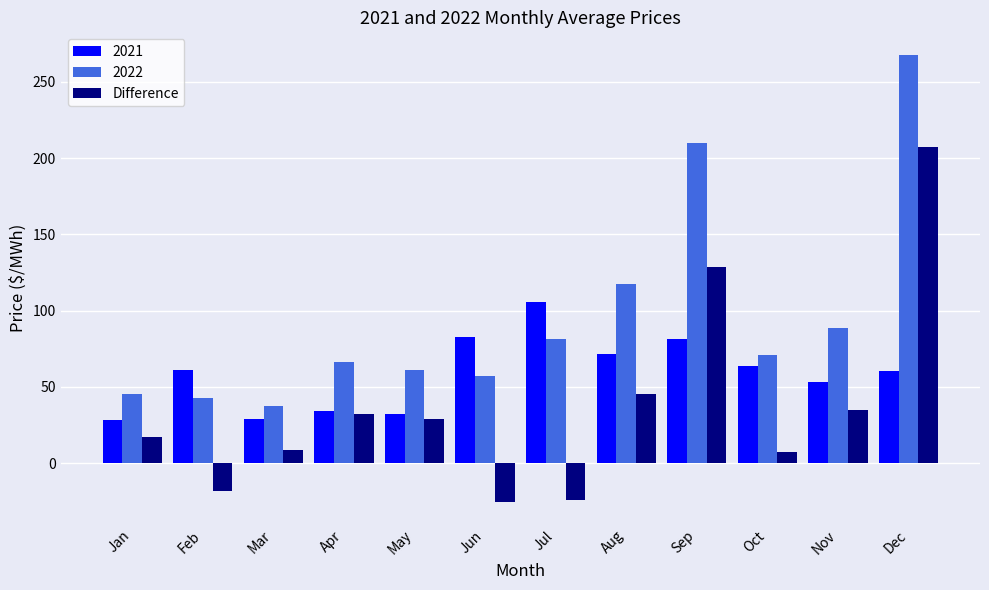

What is the approximate value of Difference at Sep?

128.7